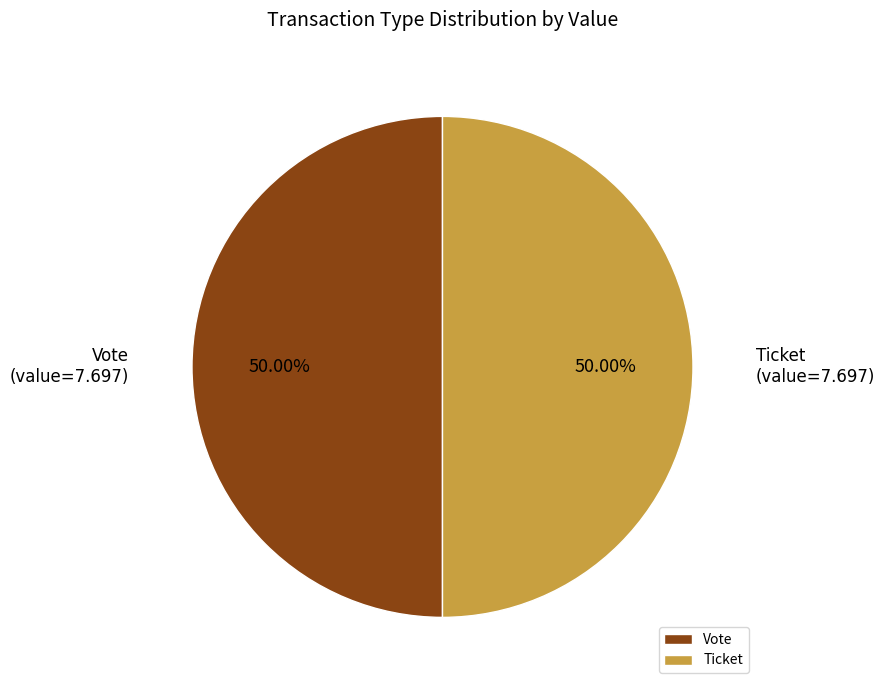

Approximately how many times larger is the value at Vote compared to Ticket?

1.0